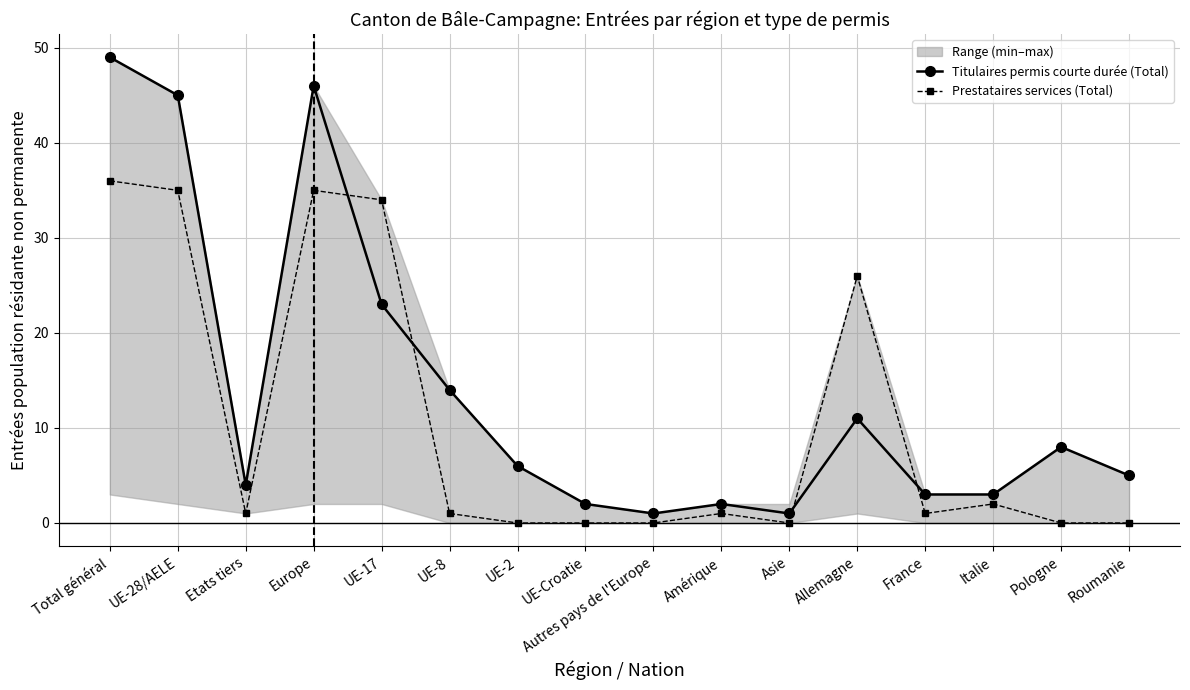

What is the average value of the Prestataires services (Total) series?

11